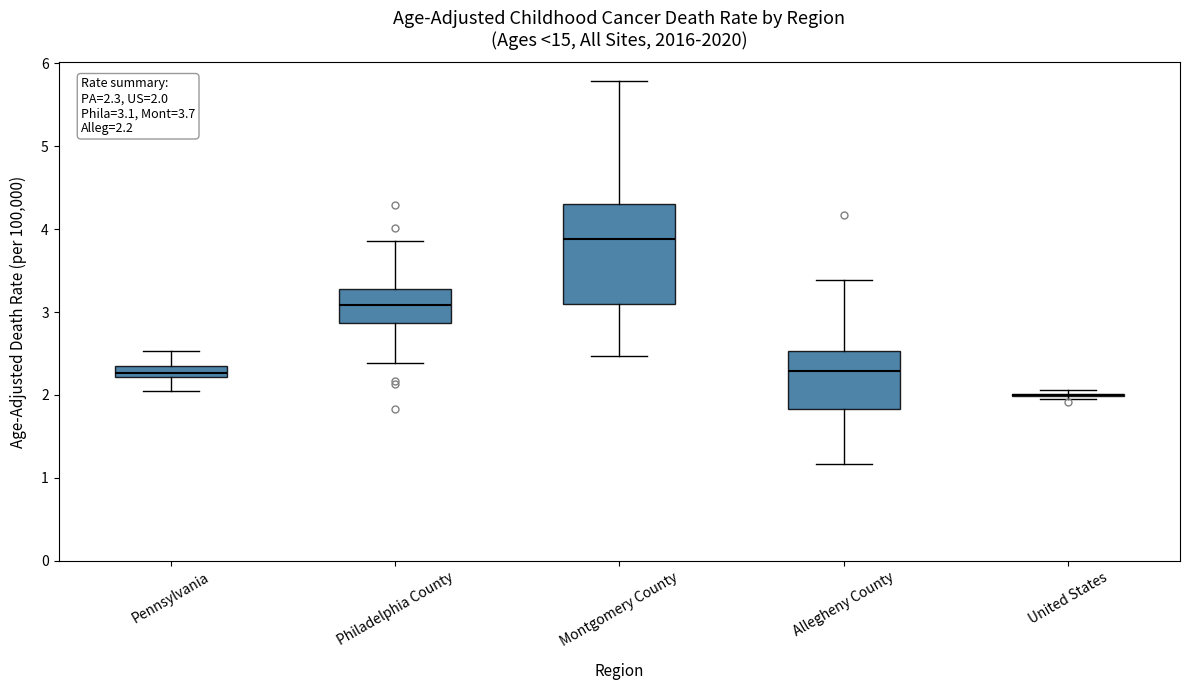

Which box is the tallest, from its lower edge to its upper edge?

Montgomery County